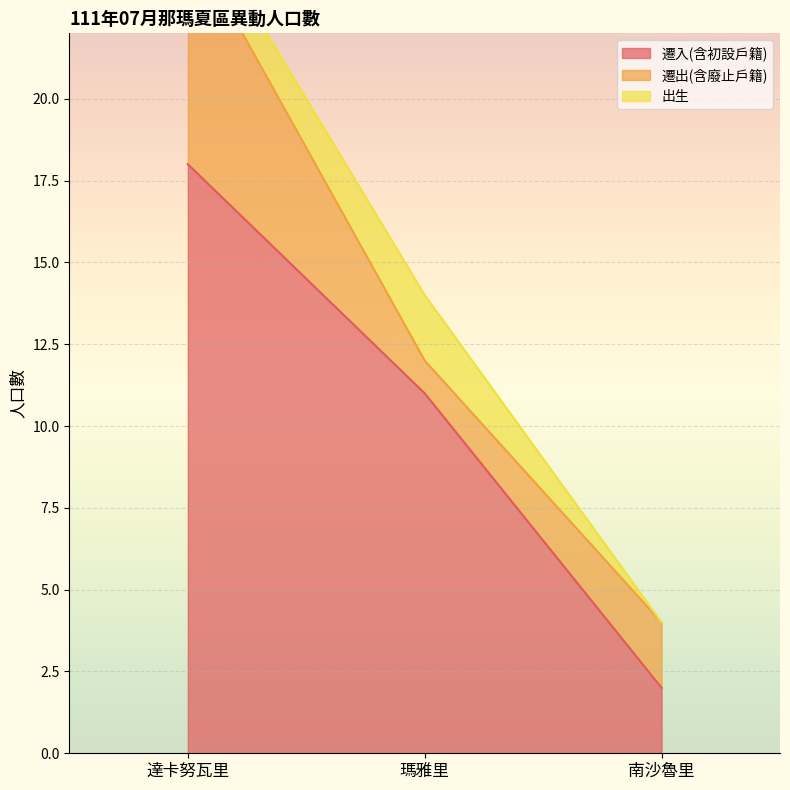

Which category has the highest value in the 遷出(含廢止戶籍) series?

達卡努瓦里